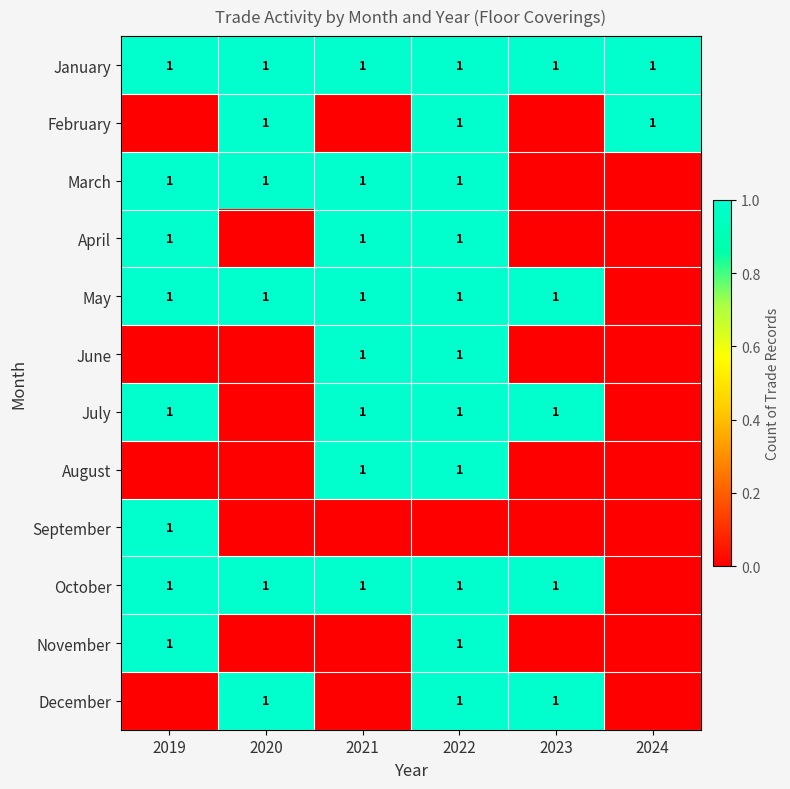

The value of February at 2020 is 1. True or false?

True